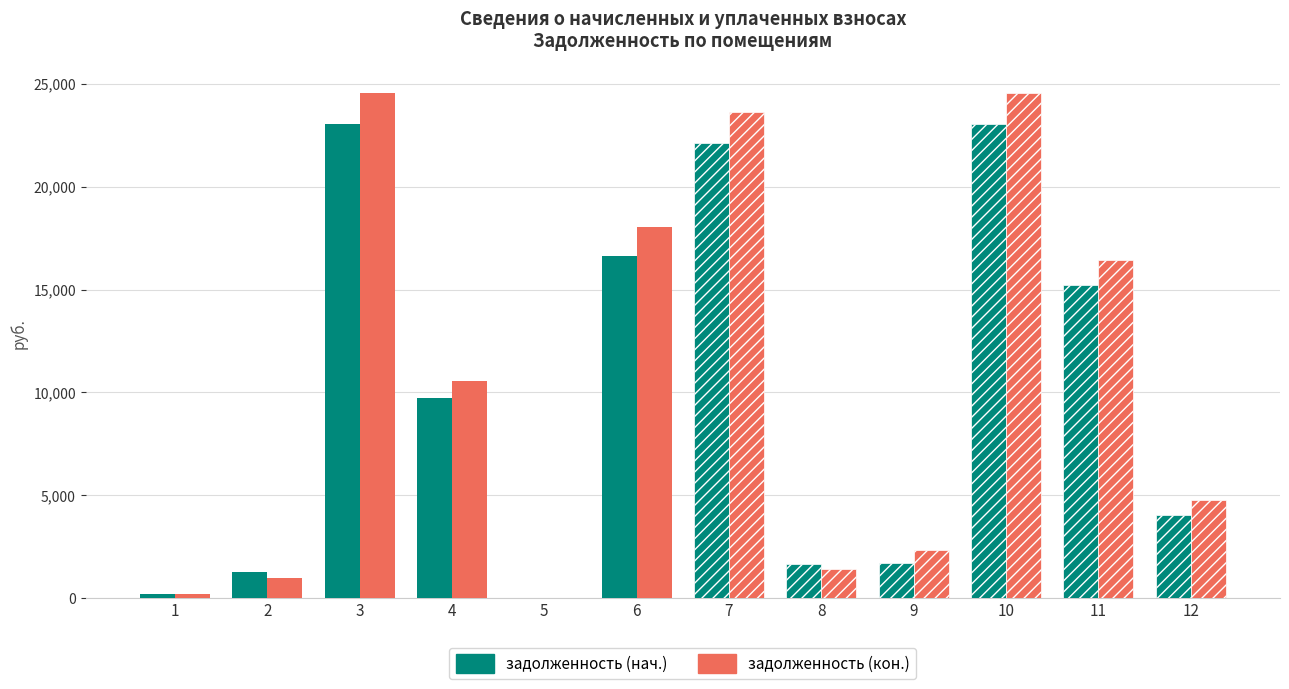

Which has a higher value, 4 or 1?

4